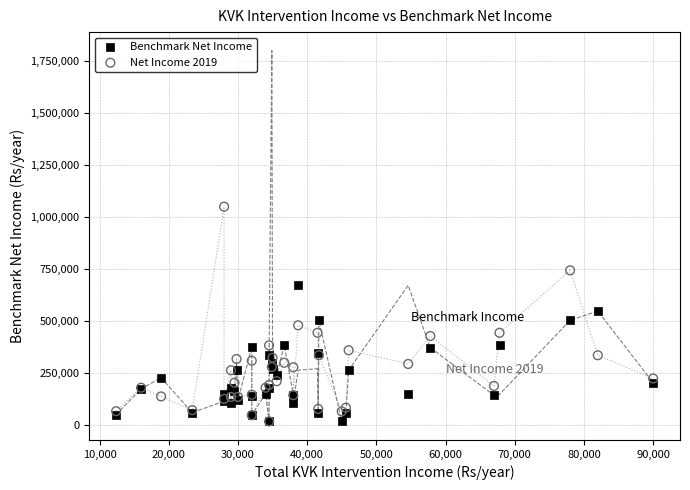

What are all the series names shown in the legend?

Benchmark Net Income, Net Income 2019